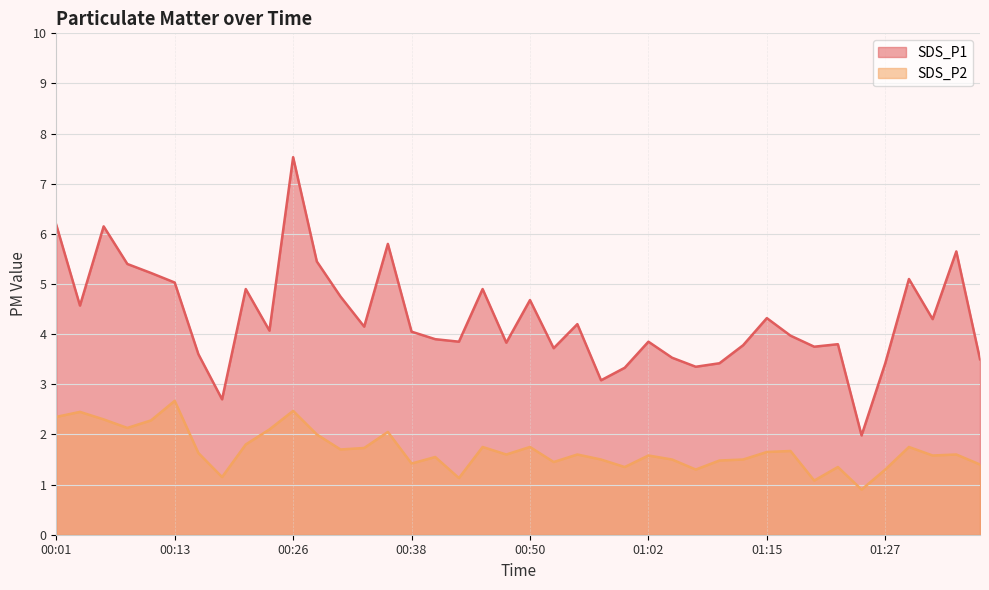

What are all the series names shown in the legend?

SDS_P1, SDS_P2